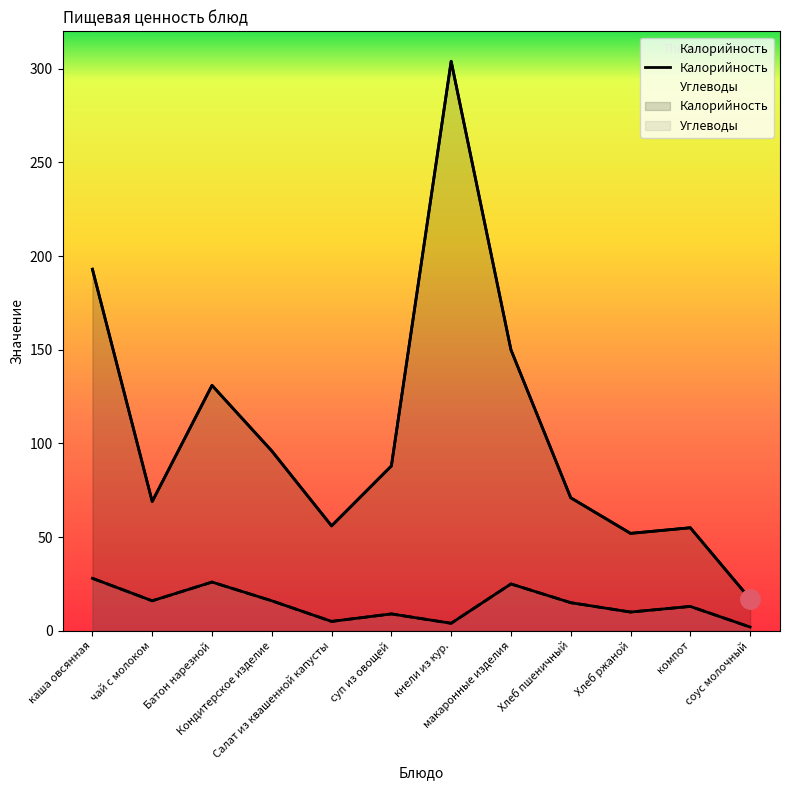

Reading left to right, transcribe all the data shown in this chart.

Калорийность: 193	69	131	96	56	88	304	150	71	52	55	17
Углеводы: 28	16	26	16	5	9	4	25	15	10	13	2